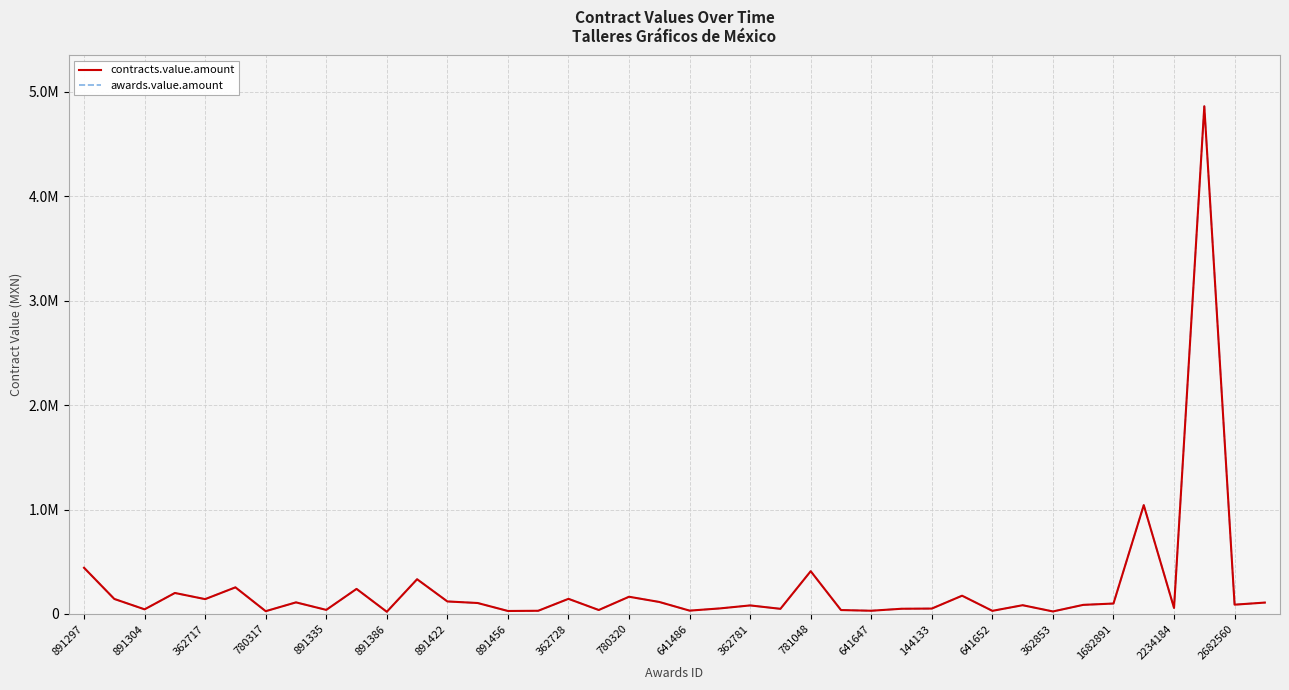

Which series has the widest spread of values?

contracts.value.amount